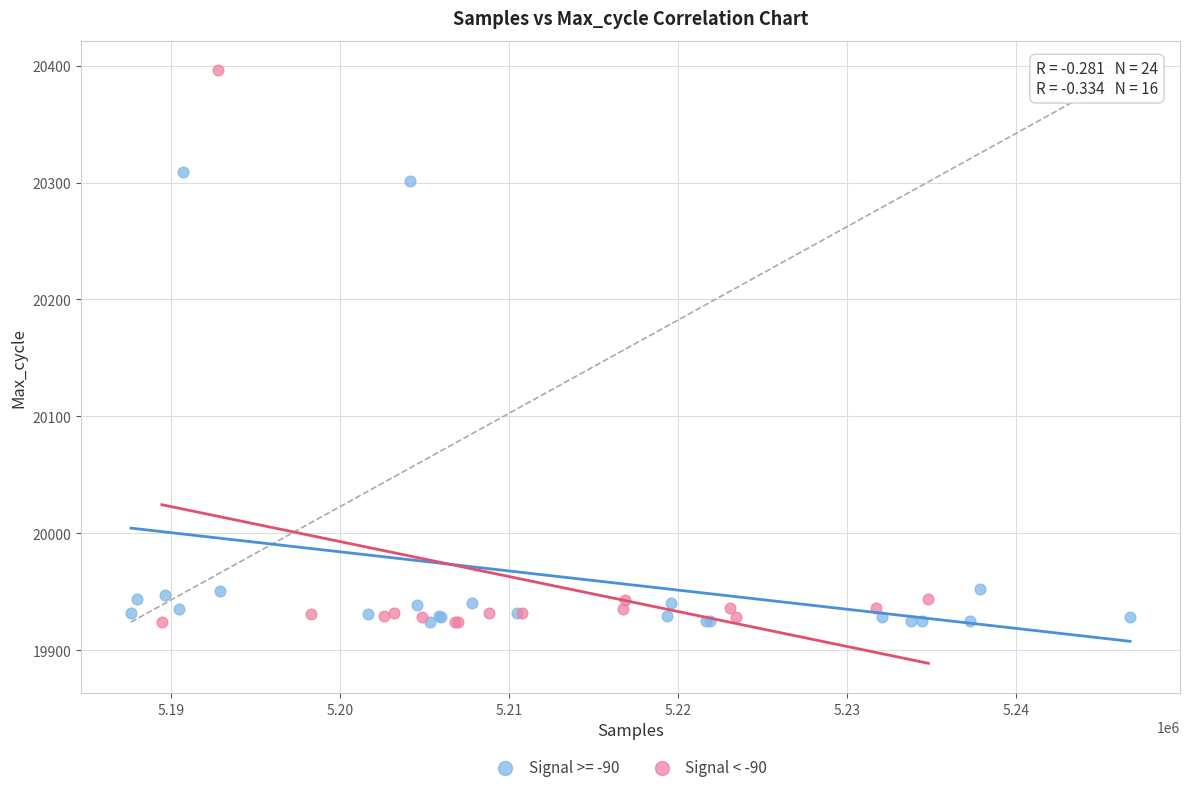

Which series contains the highest Y value?

Signal < -90